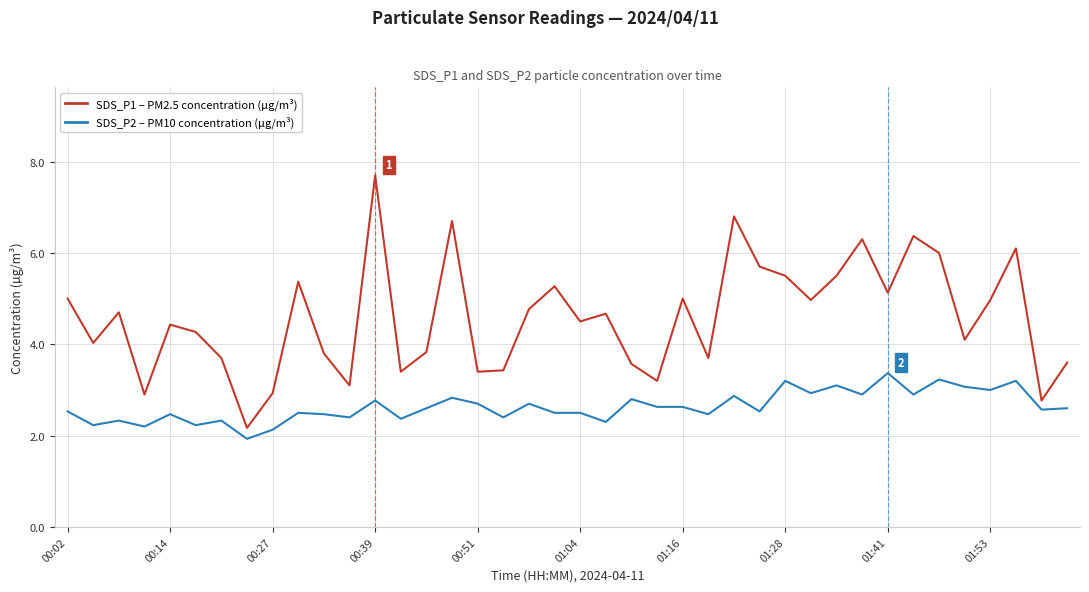

True or false: SDS_P1 – PM2.5 concentration (µg/m³) and SDS_P2 – PM10 concentration (µg/m³) intersect in this chart.

False